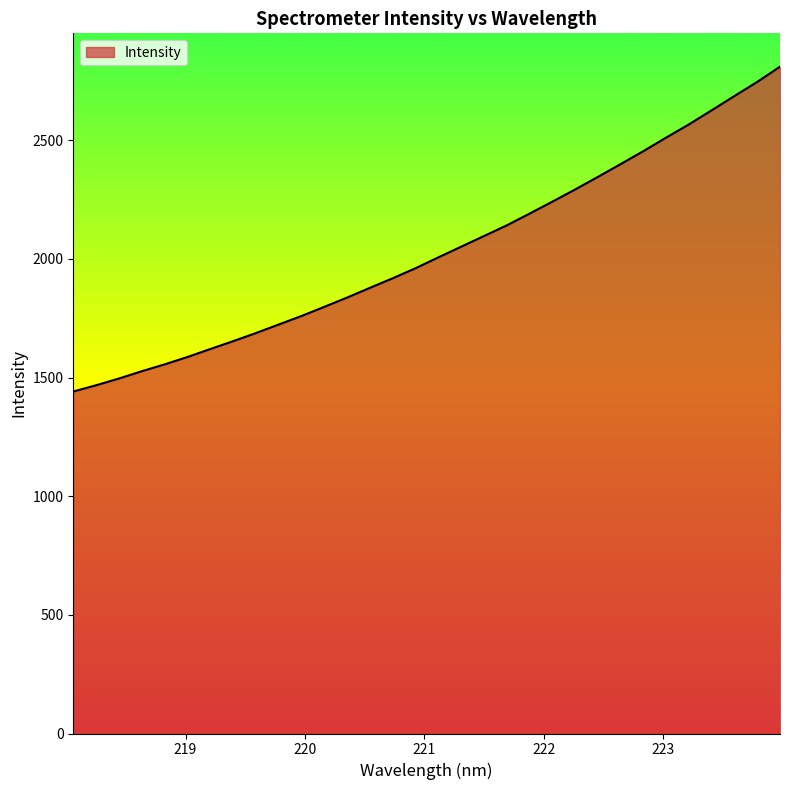

What is the smallest value displayed?

1441.0